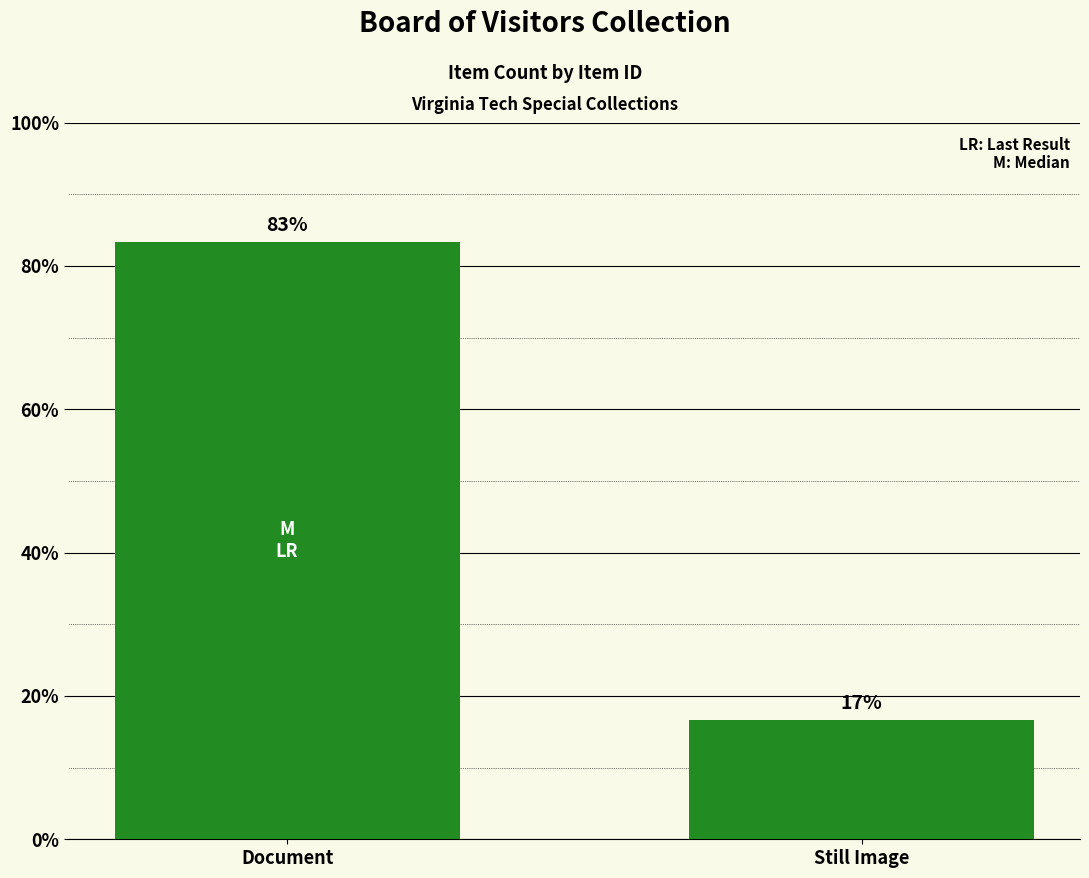

Which label corresponds to the smallest value in the chart?

Still Image